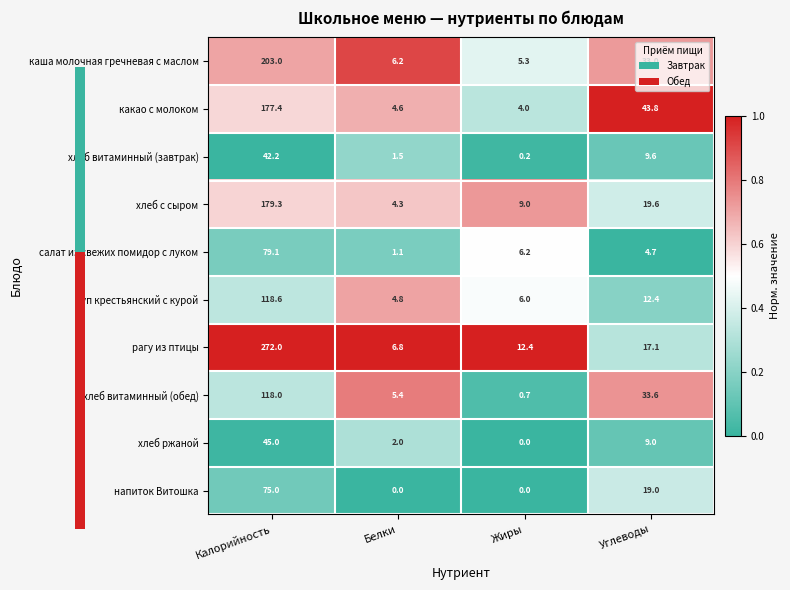

Where does the хлеб витаминный (обед) series first go above 33?

Калорийность